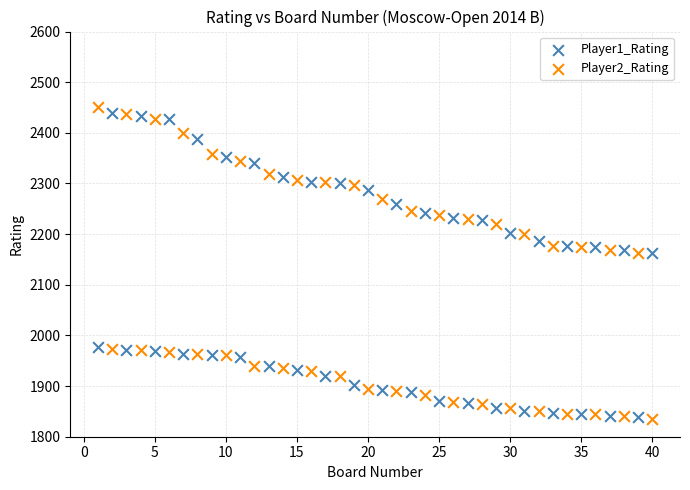

Across all data points, what is the range of X values (max minus min)?

39